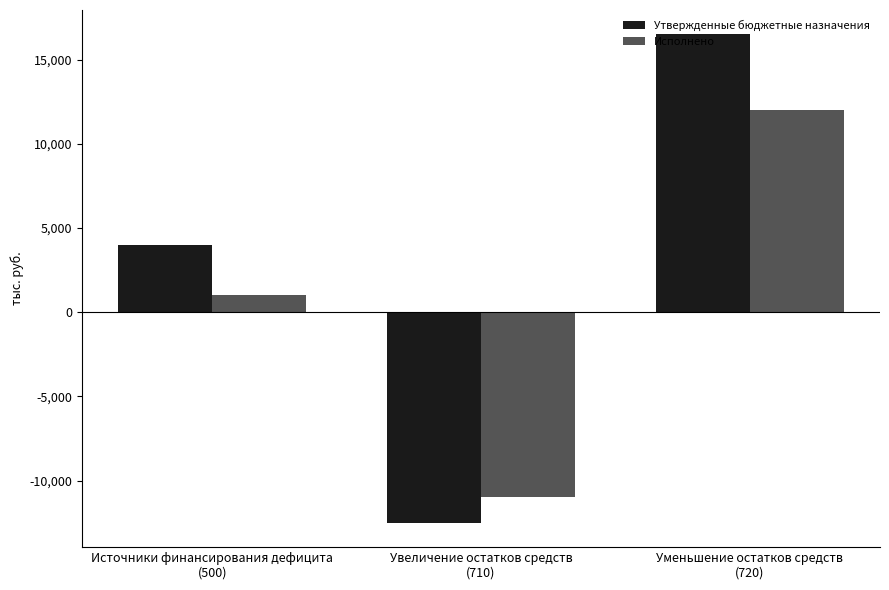

Rank the series by their average value, from lowest to highest.

Исполнено, Утвержденные бюджетные назначения